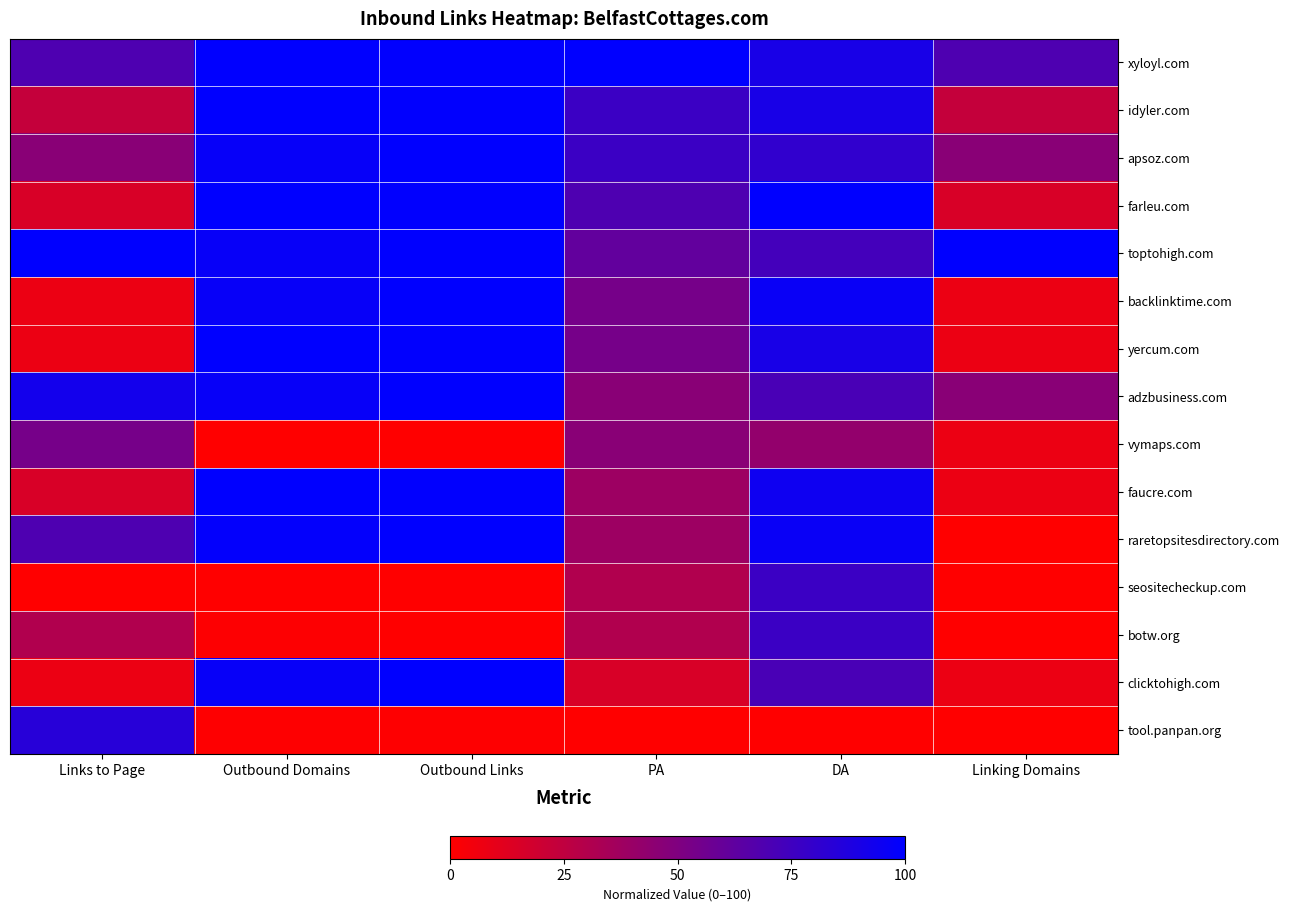

Reading left to right, what are all the values shown in this chart?

xyloyl.com: Links to Page=69.2	Outbound Domains=100.0	Outbound Links=99.4	PA=100.0	DA=90.4	Linking Domains=69.2
idyler.com: Links to Page=23.1	Outbound Domains=100.0	Outbound Links=99.2	PA=76.9	DA=90.4	Linking Domains=23.1
apsoz.com: Links to Page=46.2	Outbound Domains=97.3	Outbound Links=100.0	PA=76.9	DA=80.8	Linking Domains=46.2
farleu.com: Links to Page=15.4	Outbound Domains=100.0	Outbound Links=99.3	PA=69.2	DA=100.0	Linking Domains=15.4
toptohigh.com: Links to Page=100.0	Outbound Domains=97.1	Outbound Links=99.7	PA=61.5	DA=73.1	Linking Domains=100.0
backlinktime.com: Links to Page=7.7	Outbound Domains=97.2	Outbound Links=99.9	PA=53.8	DA=96.2	Linking Domains=7.7
yercum.com: Links to Page=7.7	Outbound Domains=100.0	Outbound Links=99.3	PA=53.8	DA=90.4	Linking Domains=7.7
adzbusiness.com: Links to Page=92.3	Outbound Domains=97.2	Outbound Links=99.8	PA=46.2	DA=71.2	Linking Domains=46.2
vymaps.com: Links to Page=53.8	Outbound Domains=0.0	Outbound Links=0.0	PA=46.2	DA=42.3	Linking Domains=7.7
faucre.com: Links to Page=15.4	Outbound Domains=100.0	Outbound Links=99.3	PA=38.5	DA=94.2	Linking Domains=7.7
raretopsitesdirectory.com: Links to Page=69.2	Outbound Domains=98.8	Outbound Links=99.9	PA=38.5	DA=96.2	Linking Domains=0.0
seositecheckup.com: Links to Page=0.0	Outbound Domains=0.2	Outbound Links=0.1	PA=30.8	DA=76.9	Linking Domains=0.0
botw.org: Links to Page=30.8	Outbound Domains=0.9	Outbound Links=0.4	PA=30.8	DA=76.9	Linking Domains=0.0
clicktohigh.com: Links to Page=7.7	Outbound Domains=97.2	Outbound Links=99.8	PA=15.4	DA=71.2	Linking Domains=7.7
tool.panpan.org: Links to Page=84.6	Outbound Domains=0.6	Outbound Links=0.7	PA=0.0	DA=0.0	Linking Domains=0.0